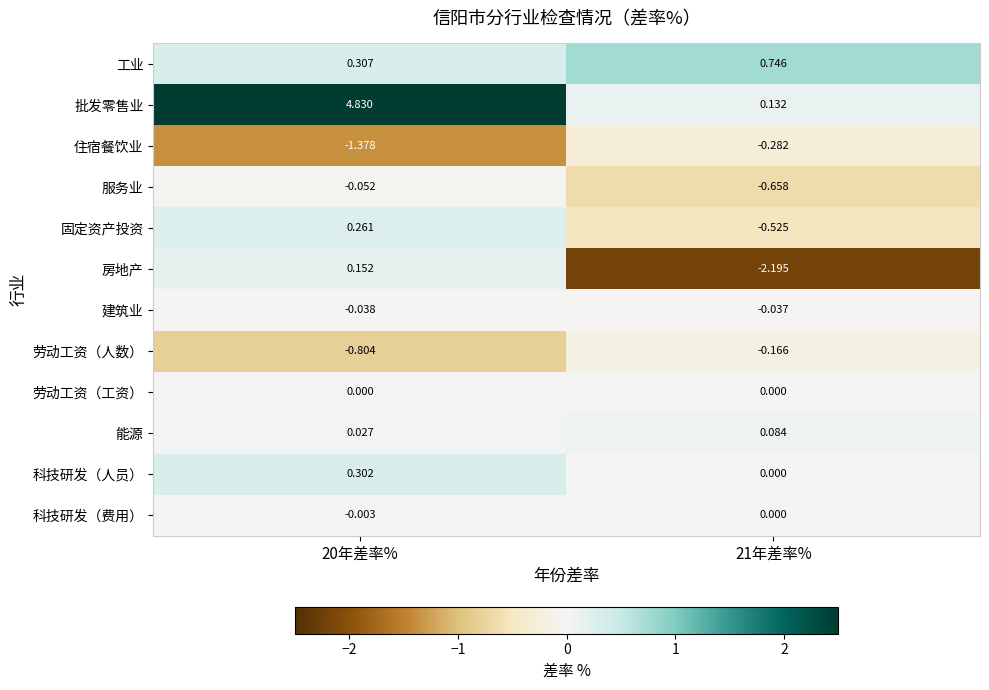

Which series has the largest range (max minus min)?

批发零售业